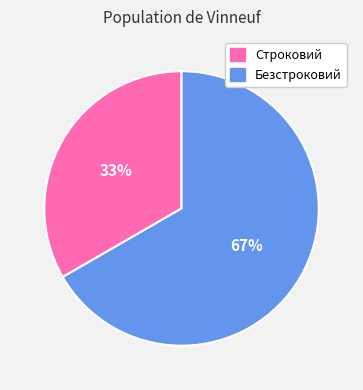

Do Безстроковий and Строковий together represent more than half of the pie?

Yes